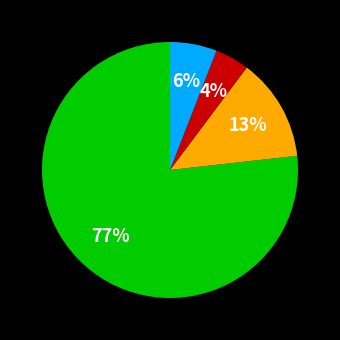

To the nearest percent, what is the average slice percentage?

25%